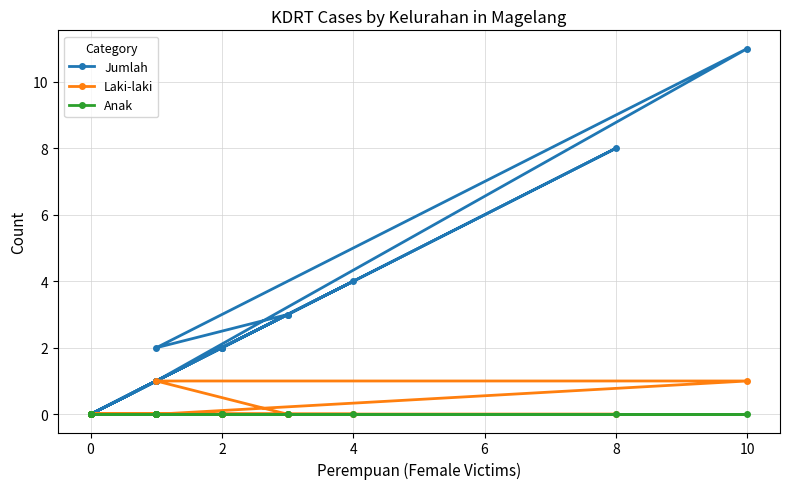

The Jumlah series shows 3 at 2. True or false?

False